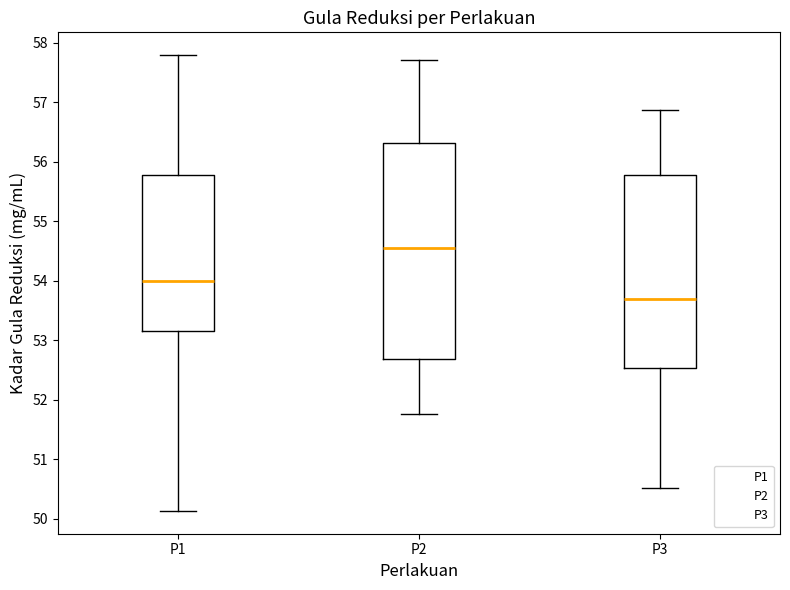

Reading left to right, read every box against the y-axis: the position of its median line, the range the box covers, and the ends of its whiskers. The values are not printed on the chart, so give them approximately, as read against the axis.

P1: median 54.0, box 53.2 to 55.8, whiskers 50.1 to 57.8
P2: median 54.5, box 52.7 to 56.3, whiskers 51.8 to 57.7
P3: median 53.7, box 52.5 to 55.8, whiskers 50.5 to 56.9